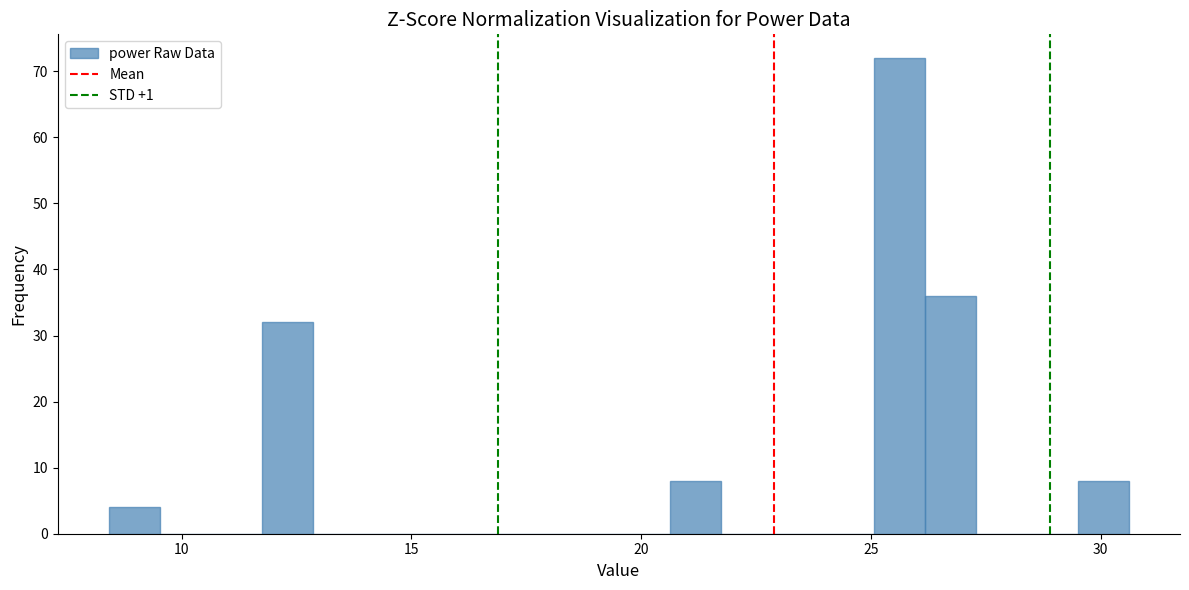

Around what value on the x-axis is the tallest bar? Give the approximate position of its centre, as read against the axis.

25.5